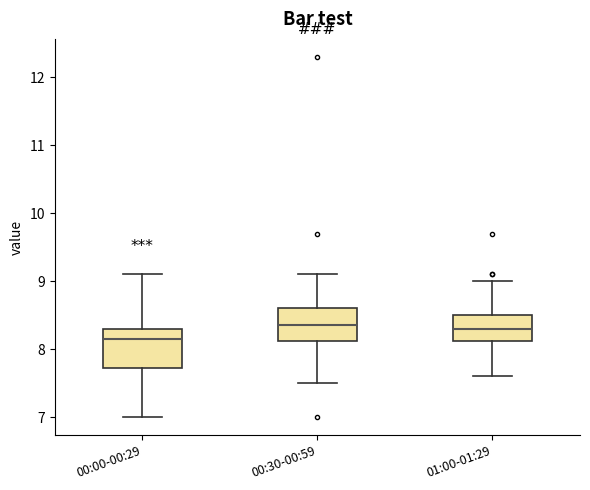

Which box is the tallest, from its lower edge to its upper edge?

00:00-00:29